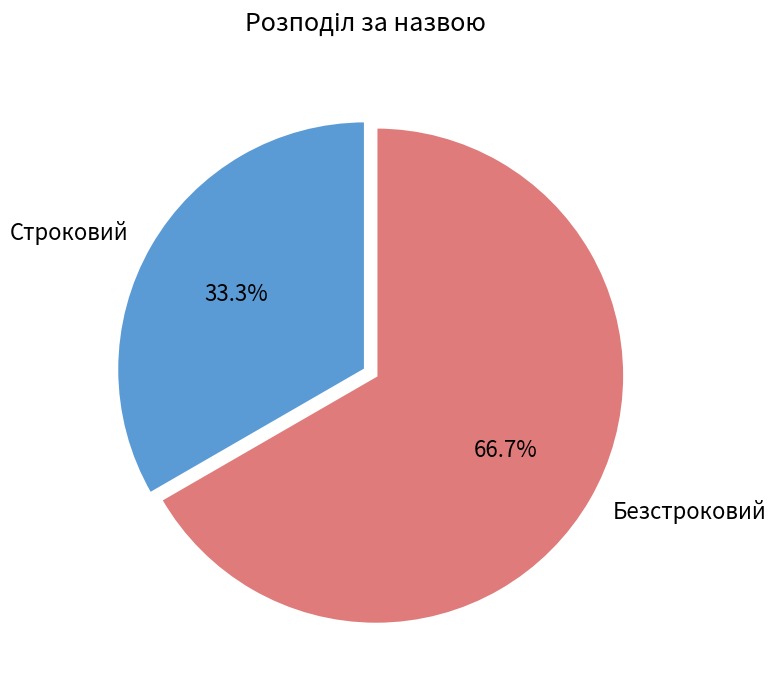

Do Безстроковий and Строковий together represent more than half of the pie?

Yes